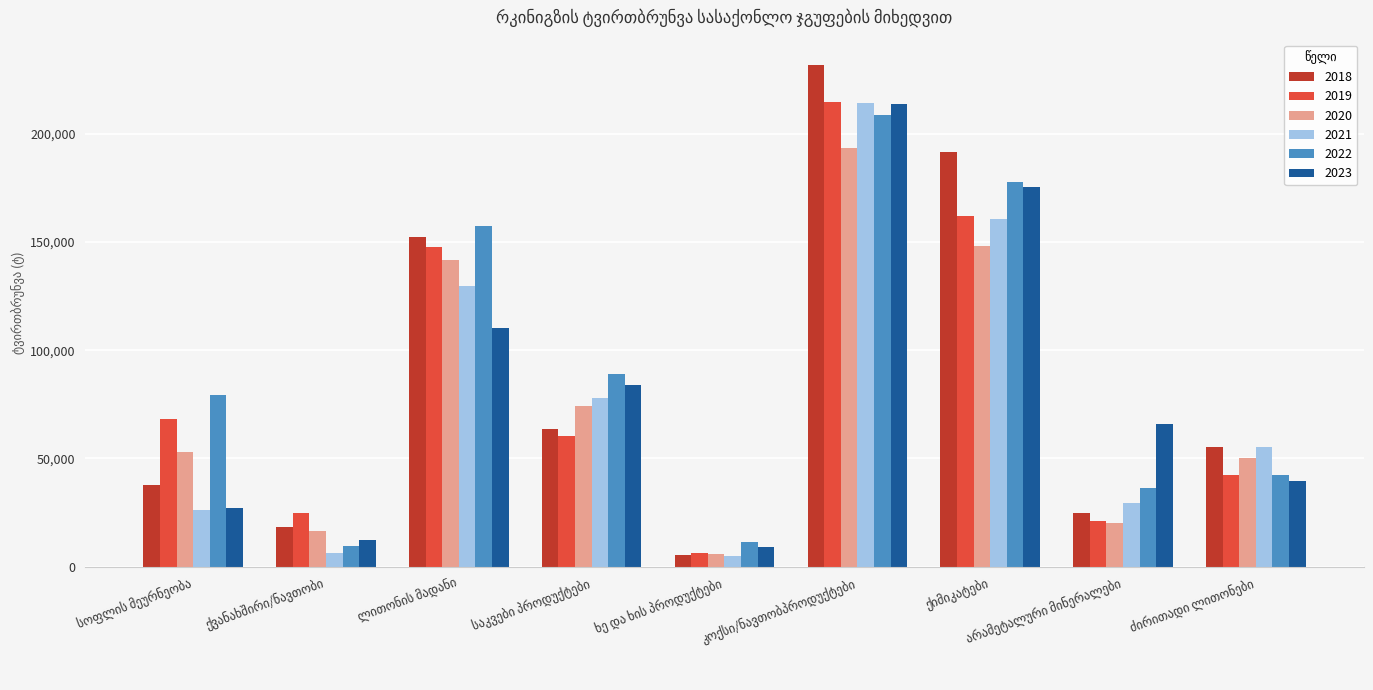

What is the maximum value for 2023?

213718.2